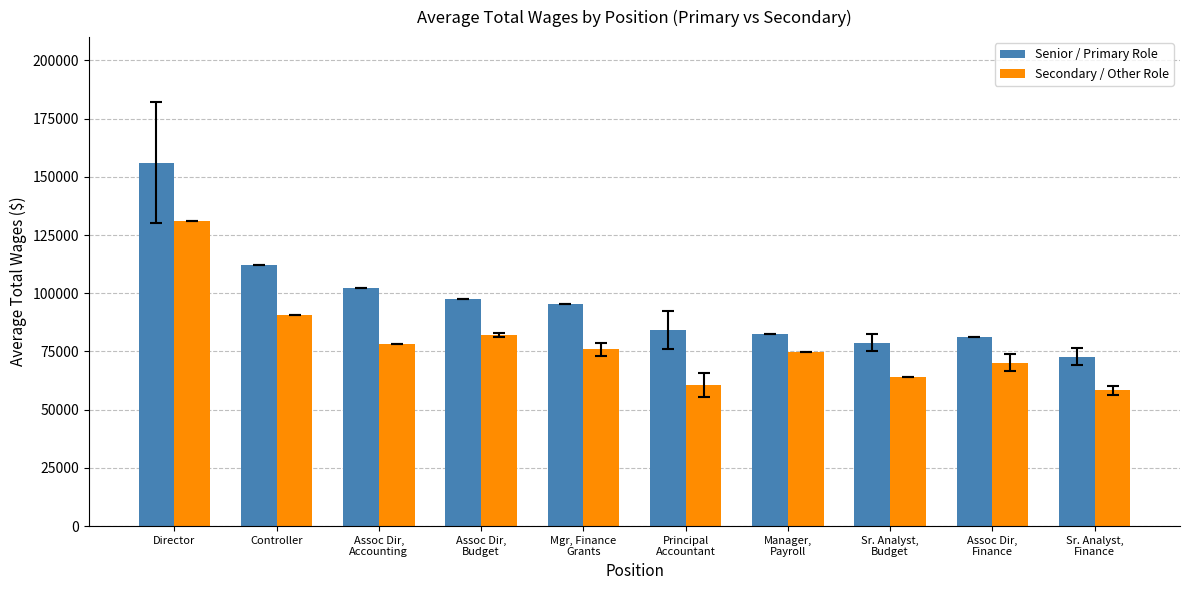

Are the bars grouped side by side (vs. stacked)?

Yes